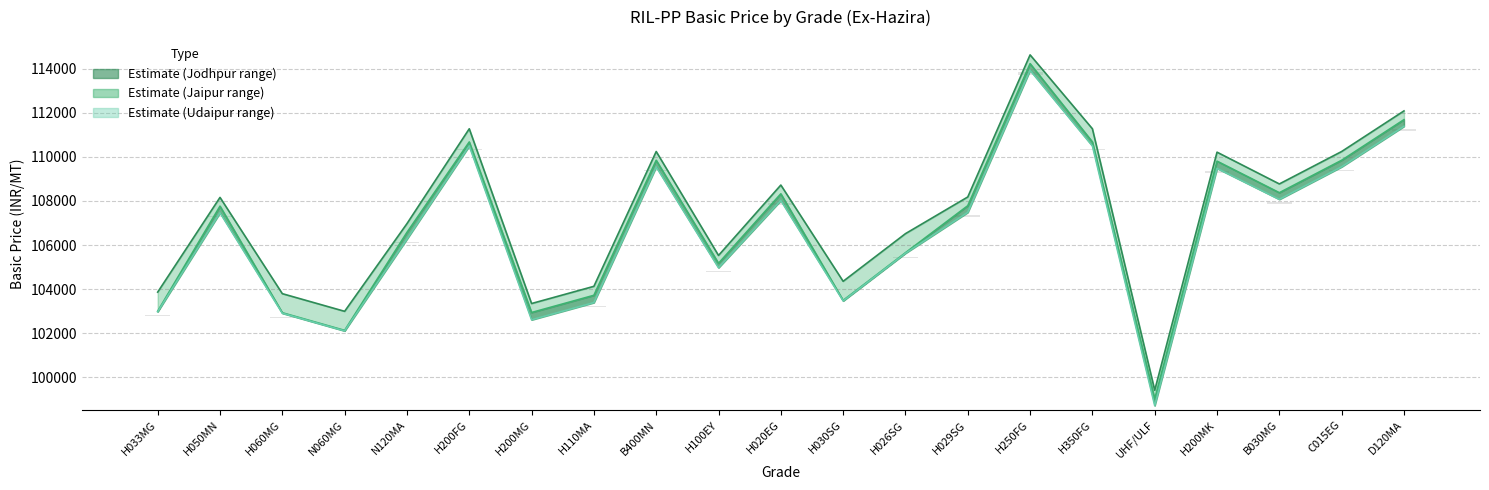

How many data points in Ex-Hazira to Jodhpur are above 108158?

10